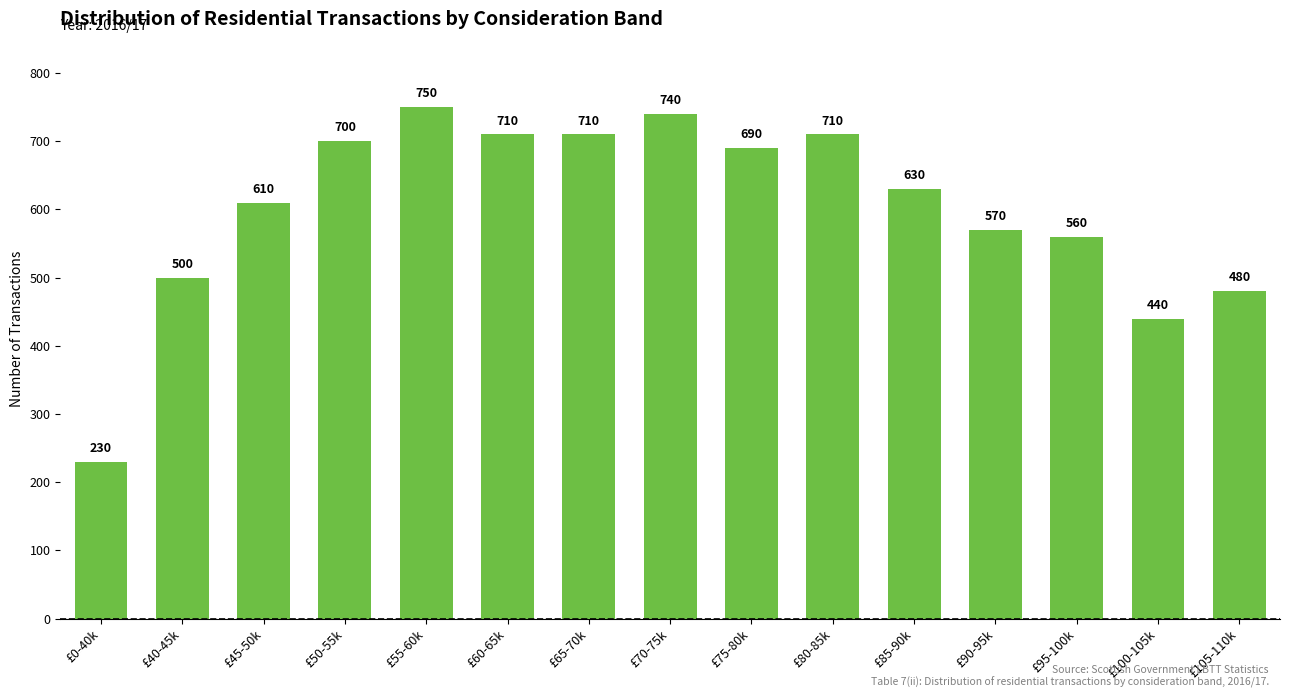

Reading left to right, list all the values displayed in this chart.

£0-40k=230	£40-45k=500	£45-50k=610	£50-55k=700	£55-60k=750	£60-65k=710	£65-70k=710	£70-75k=740	£75-80k=690	£80-85k=710	£85-90k=630	£90-95k=570	£95-100k=560	£100-105k=440	£105-110k=480